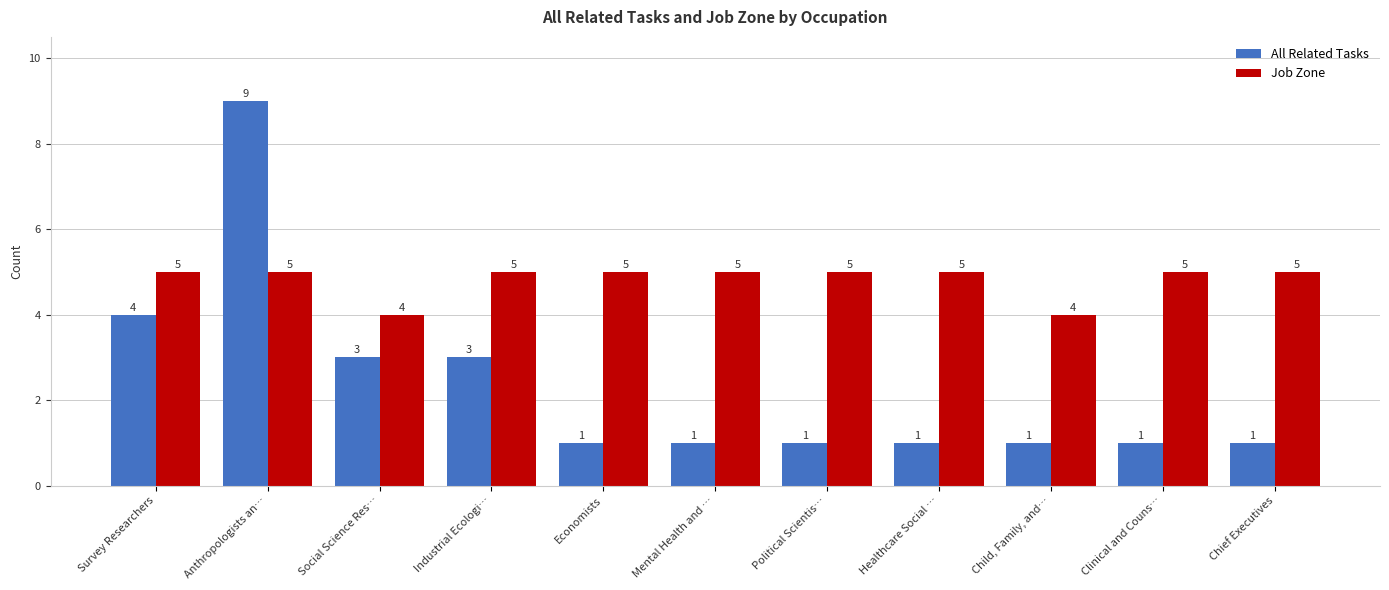

The Job Zone series shows 6 at Child, Family, and…. True or false?

False